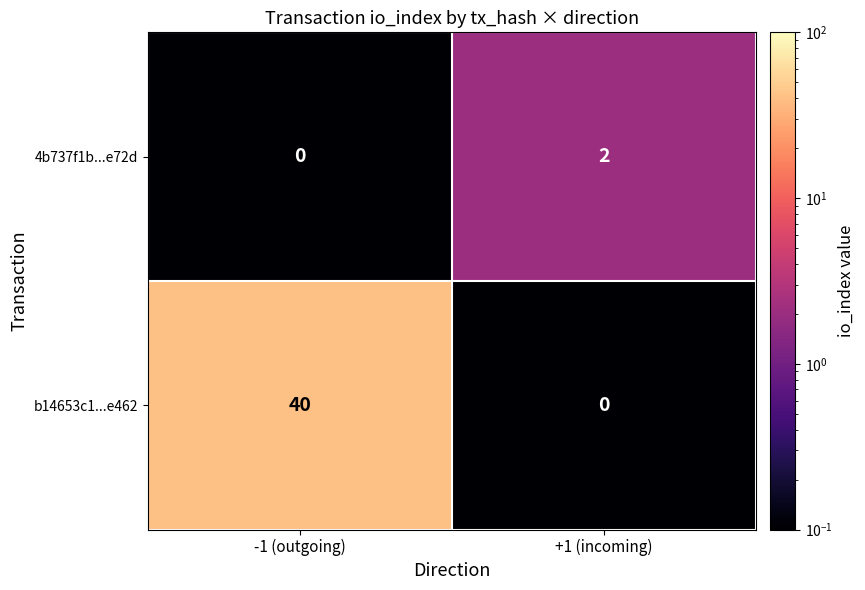

Is it true that b14653c1...e462 equals 17 at +1 (incoming)?

False